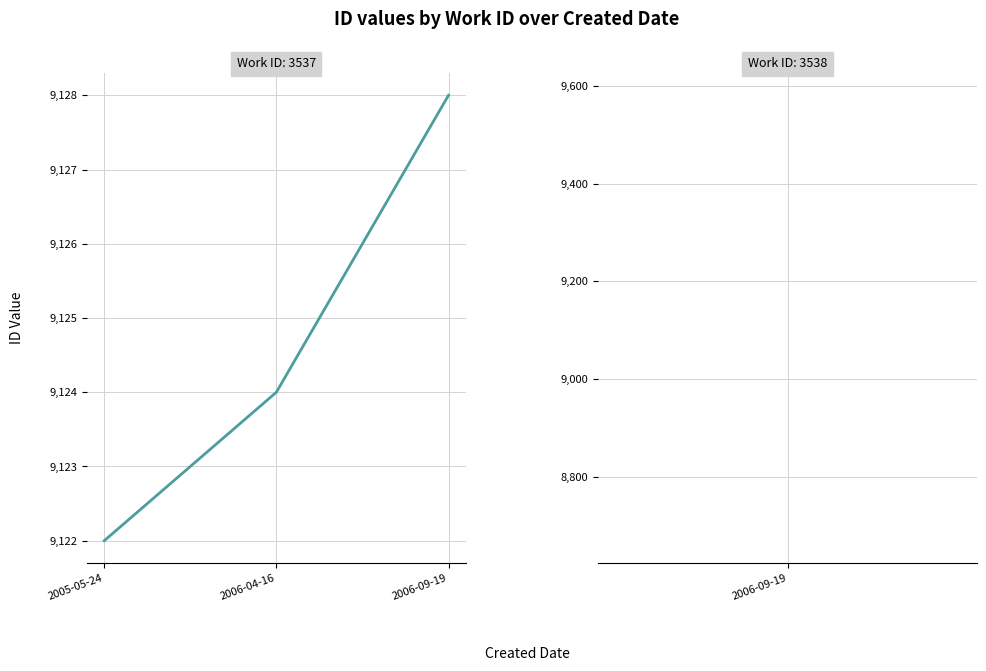

Rank the categories by value from lowest to highest.

2005-05-24, 2006-04-16, 2006-09-19